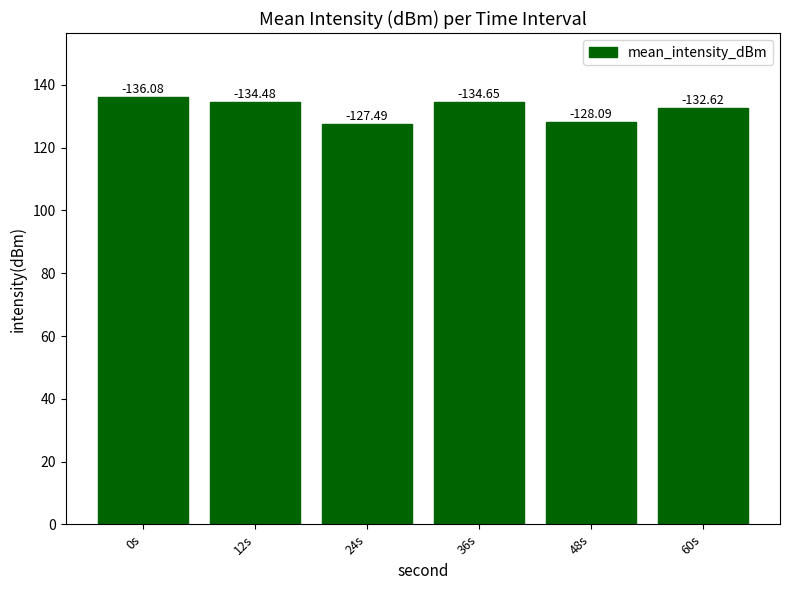

What is the label of the 3rd bar from the left?

24s